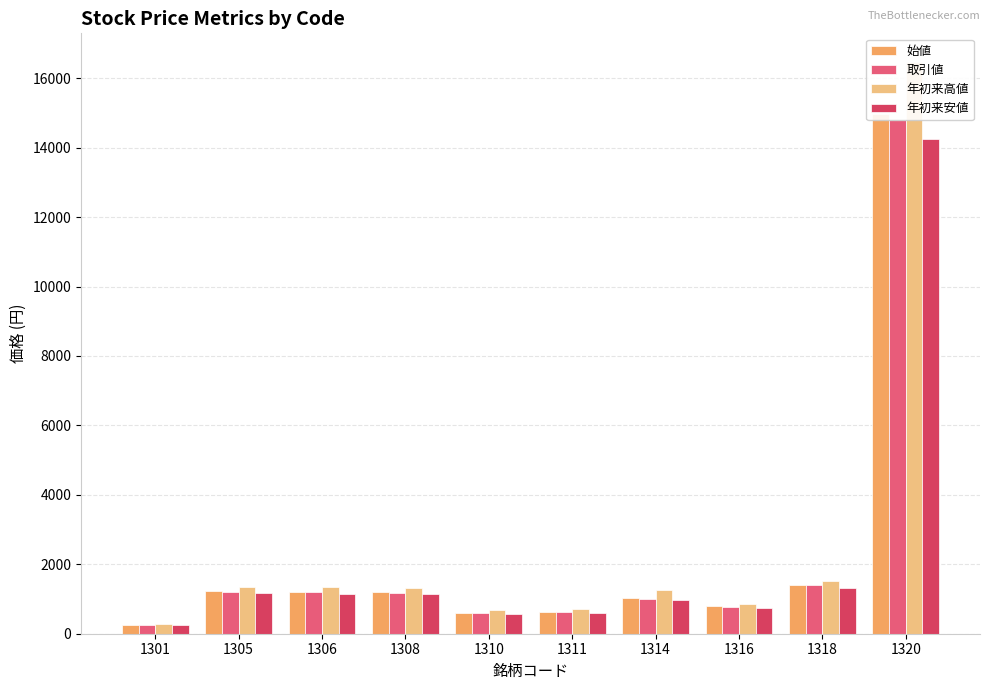

At which category does the chart reach its minimum across all series?

1301